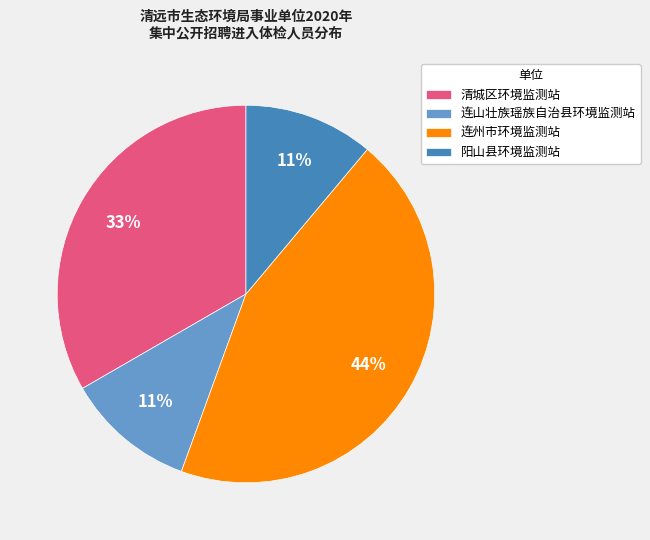

What percentage is the 连山壮族瑶族自治县环境监测站 slice, to the nearest percent?

11%